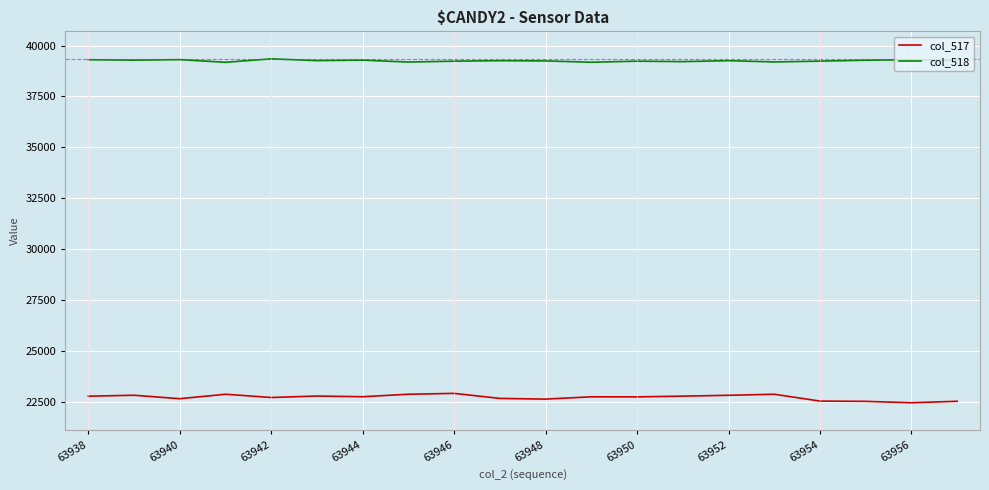

What is the sum of all col_517 values?

454698